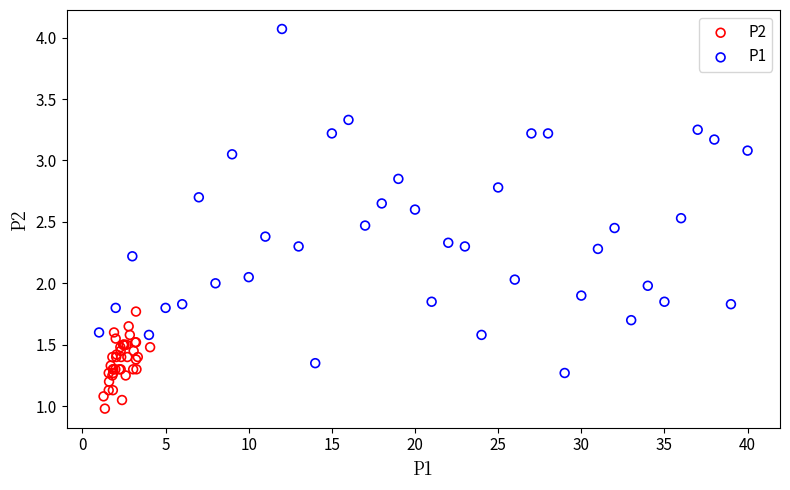

Which series has the widest spread of Y values?

P1